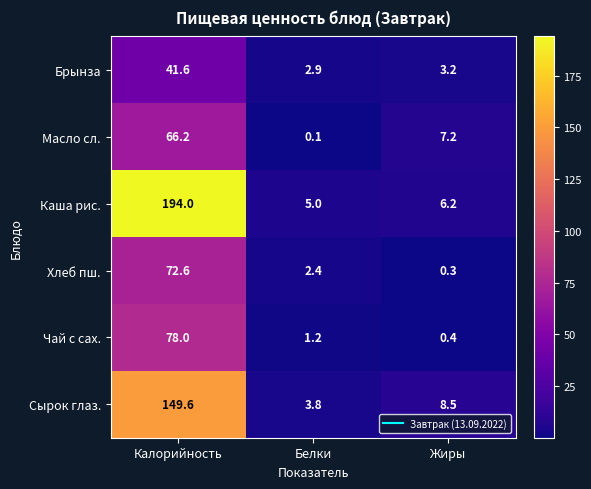

Reading left to right, what are all the values shown in this chart?

Брынза: Калорийность=41.6	Белки=2.9	Жиры=3.2
Масло сл.: Калорийность=66.2	Белки=0.1	Жиры=7.2
Каша рис.: Калорийность=194.0	Белки=5.0	Жиры=6.2
Хлеб пш.: Калорийность=72.6	Белки=2.4	Жиры=0.3
Чай с сах.: Калорийность=78.0	Белки=1.2	Жиры=0.4
Сырок глаз.: Калорийность=149.6	Белки=3.8	Жиры=8.5